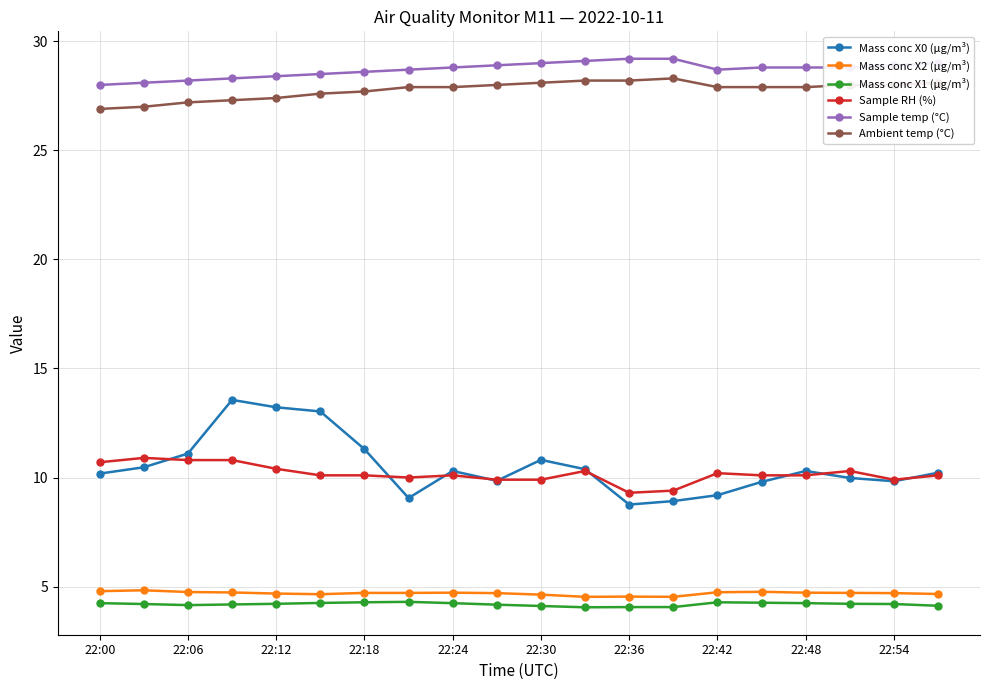

Which series has the largest total across all categories?

Sample temp (°C)